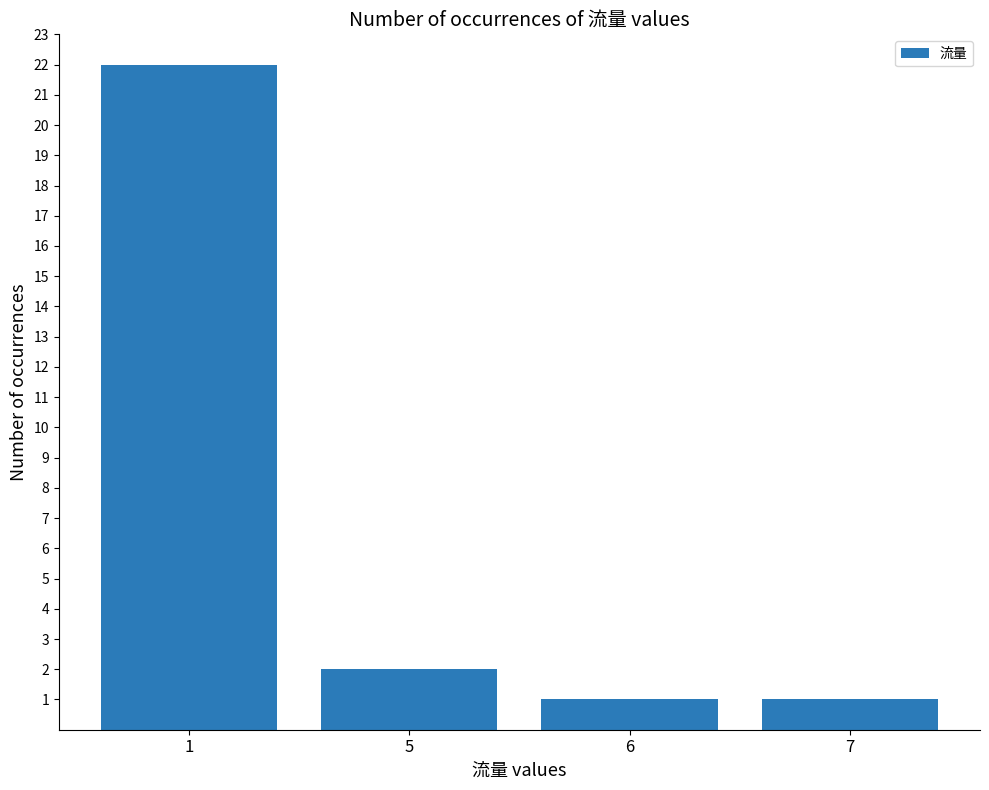

What is the difference between the values at 5 and 1?

20